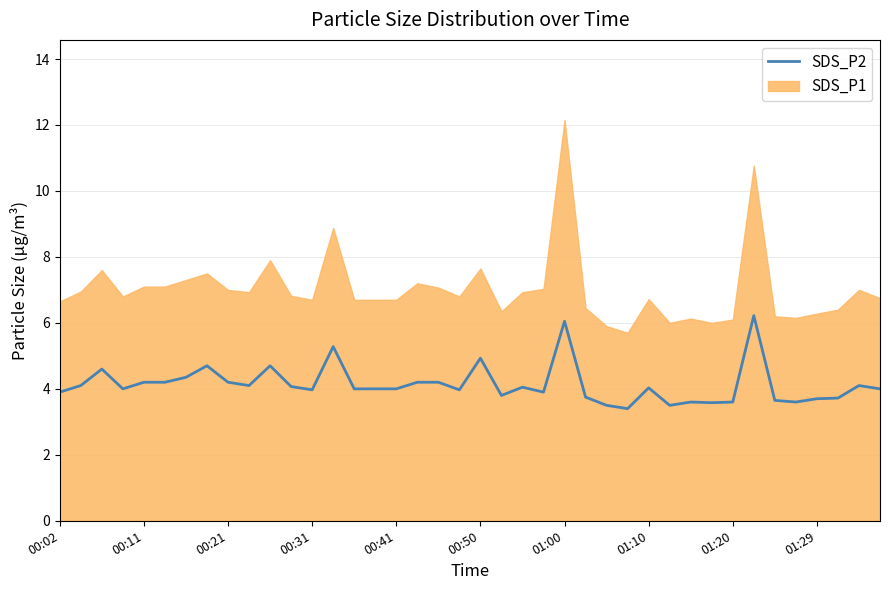

True or false: the data shows 6.8 at 01:29.

False